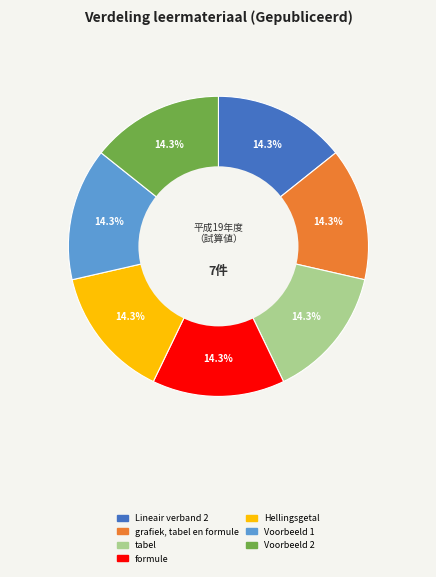

What is the total percentage of Voorbeeld 1 and tabel?

28.6%